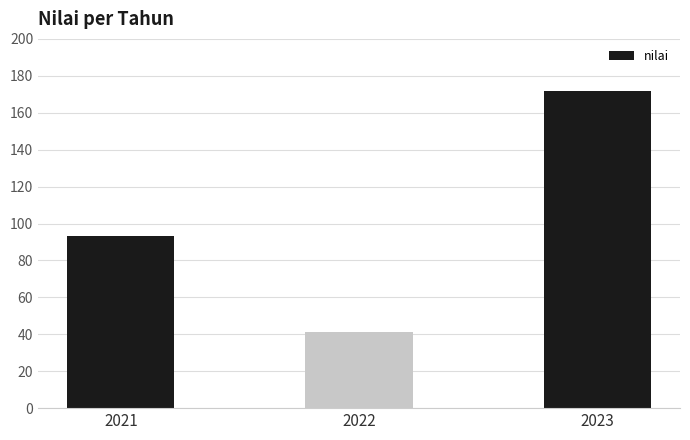

Where does the data first go above 93?

2021